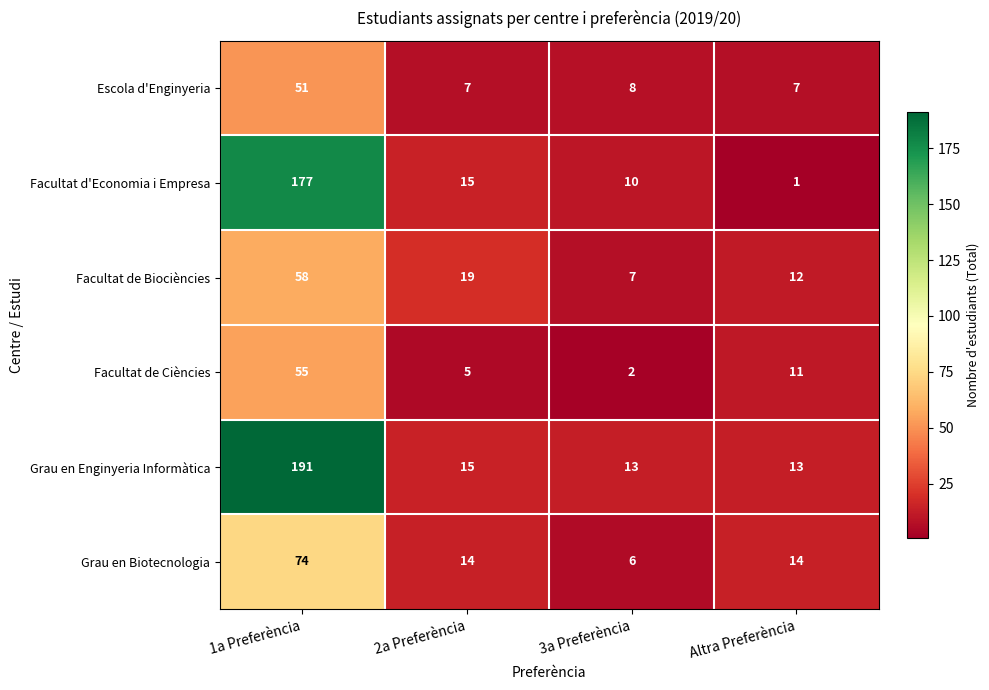

The Facultat de Biociències series shows 19 at 2a Preferència. True or false?

True